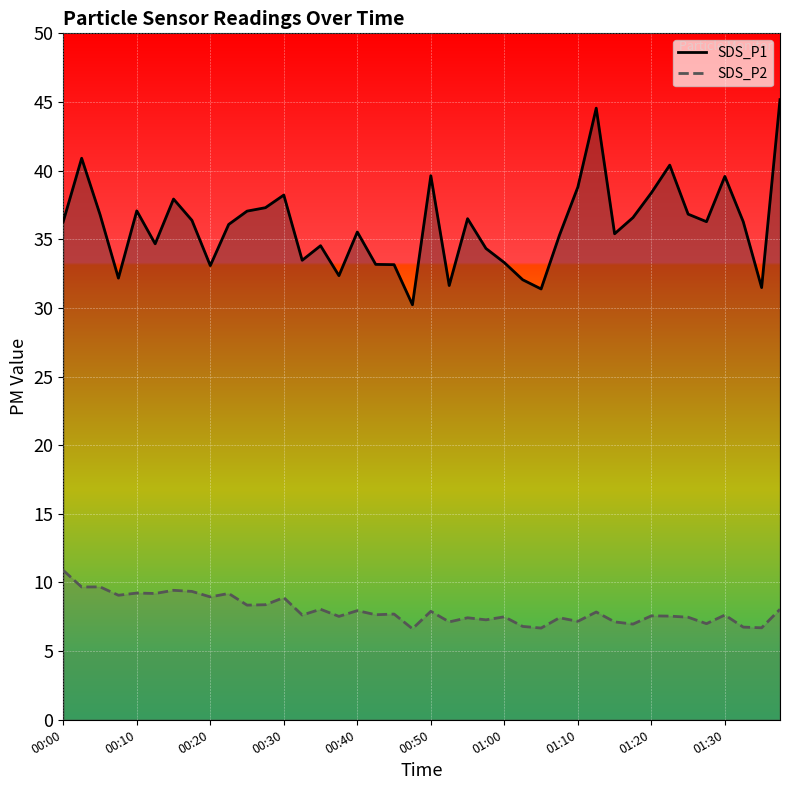

True or false: SDS_P2 and SDS_P1 cross at least once.

False